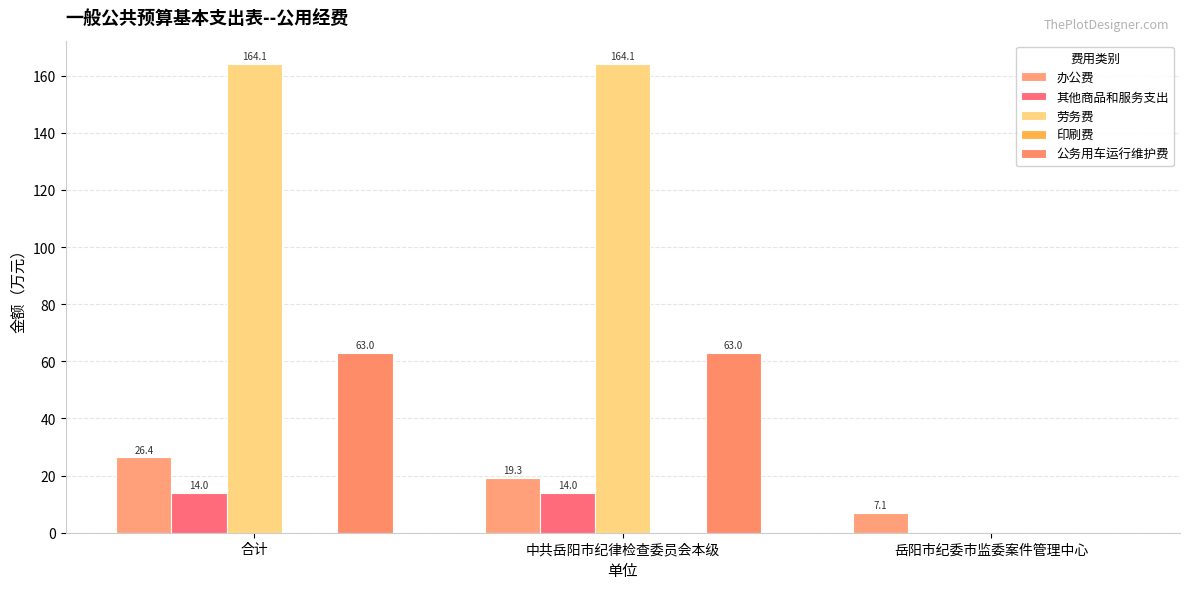

Reading left to right, list all the values displayed in this chart.

办公费: 26.4	19.3	7.1
其他商品和服务支出: 14.0	14.0	0.0
劳务费: 164.1	164.1	0.0
印刷费: 0.0	0.0	0.0
公务用车运行维护费: 63.0	63.0	0.0